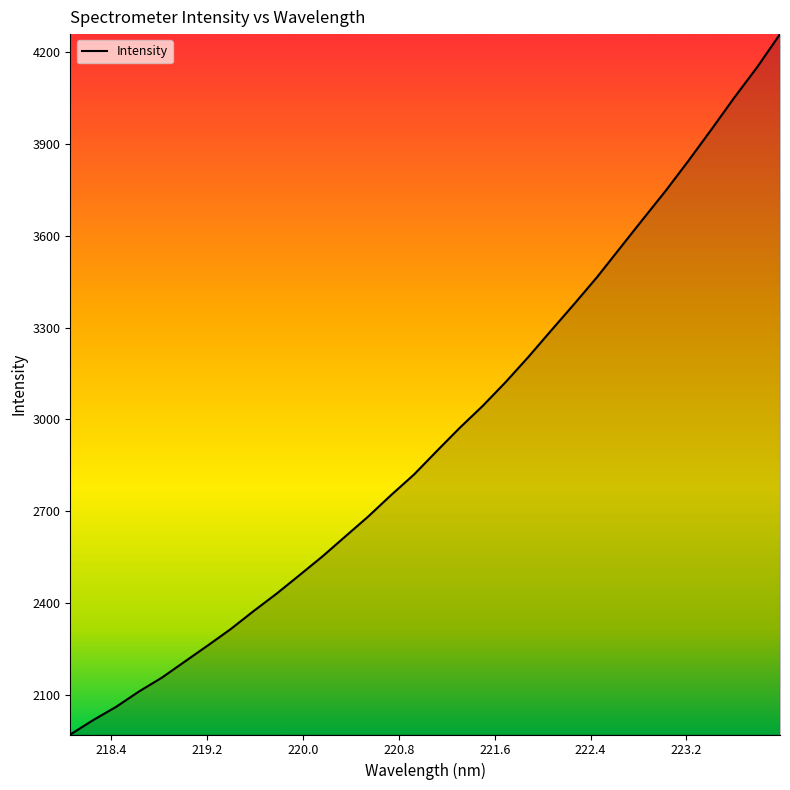

What is the difference between the maximum and minimum values?

2290.4